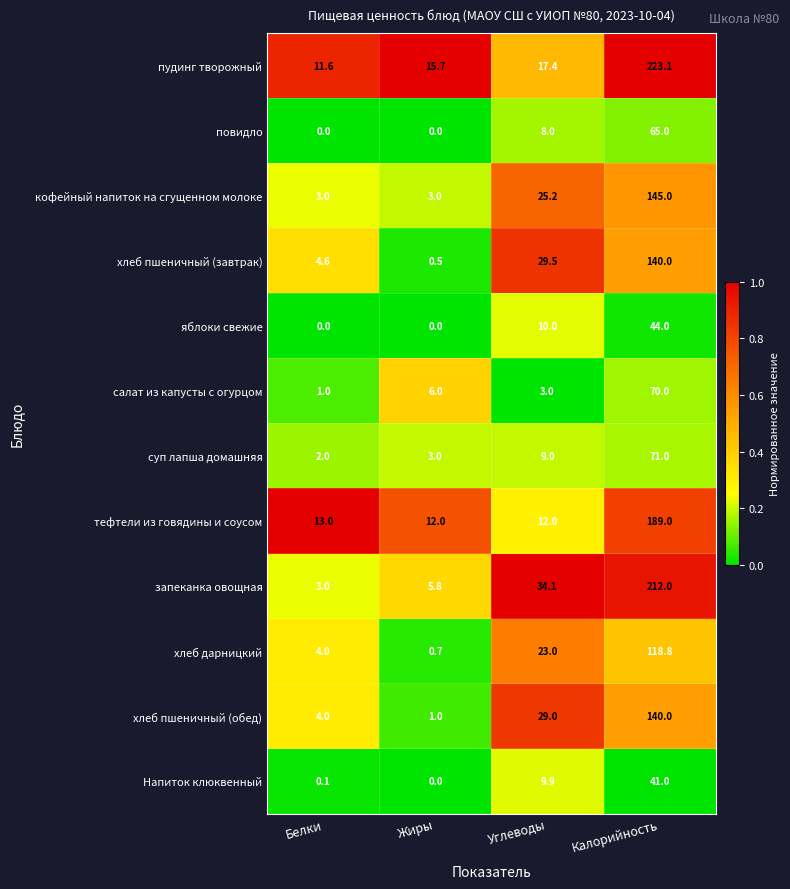

Which series has the largest total across all categories?

пудинг творожный